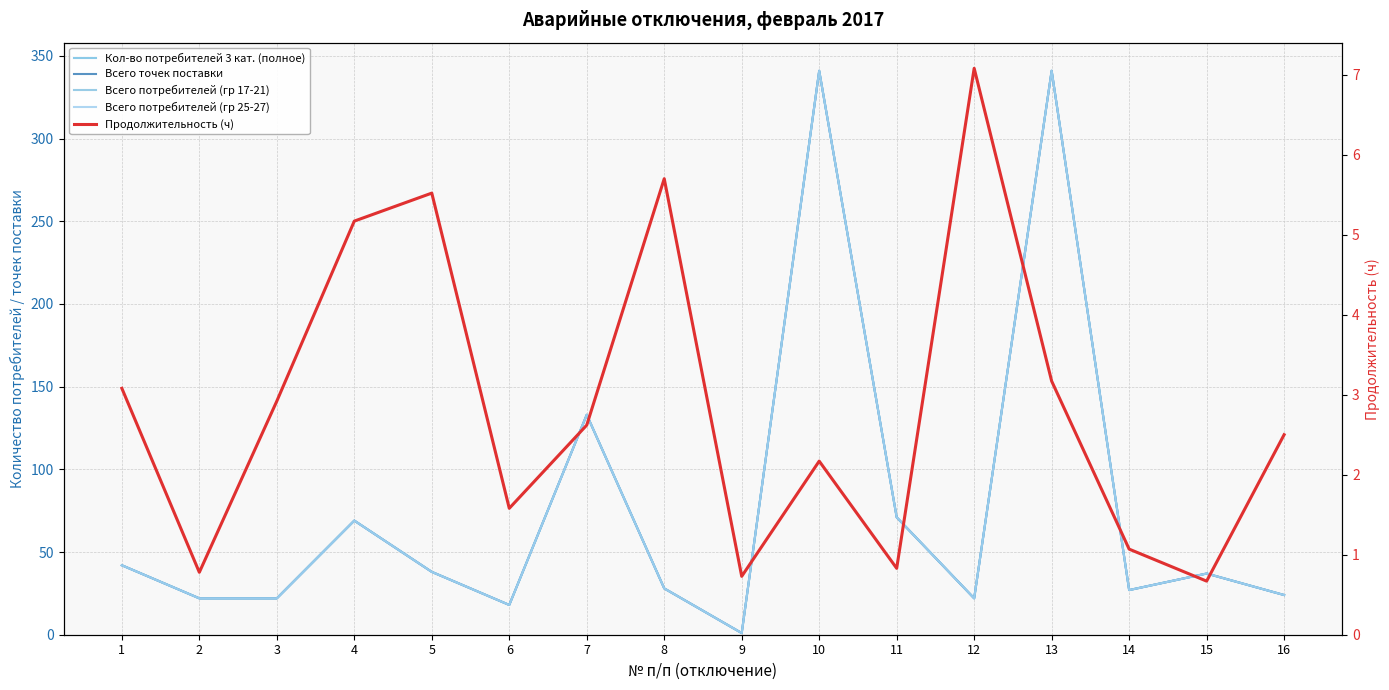

Rank the categories by Всего потребителей (гр 17-21) value from highest to lowest.

10, 13, 7, 11, 4, 1, 5, 15, 8, 14, 16, 2, 3, 12, 6, 9